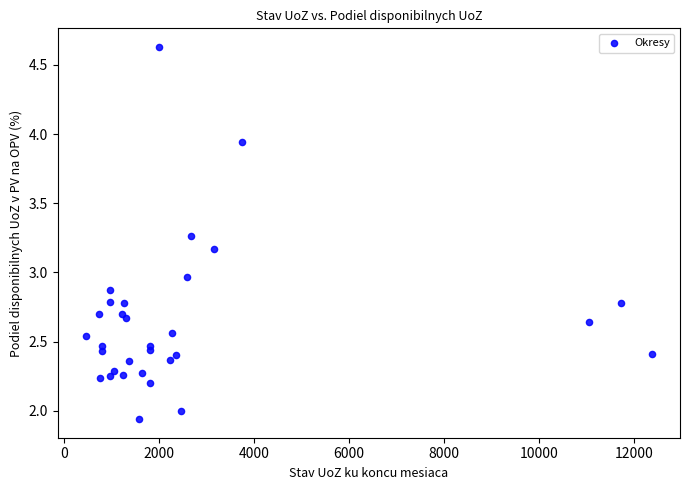

What is the range of X values (max minus min)?

11914.0